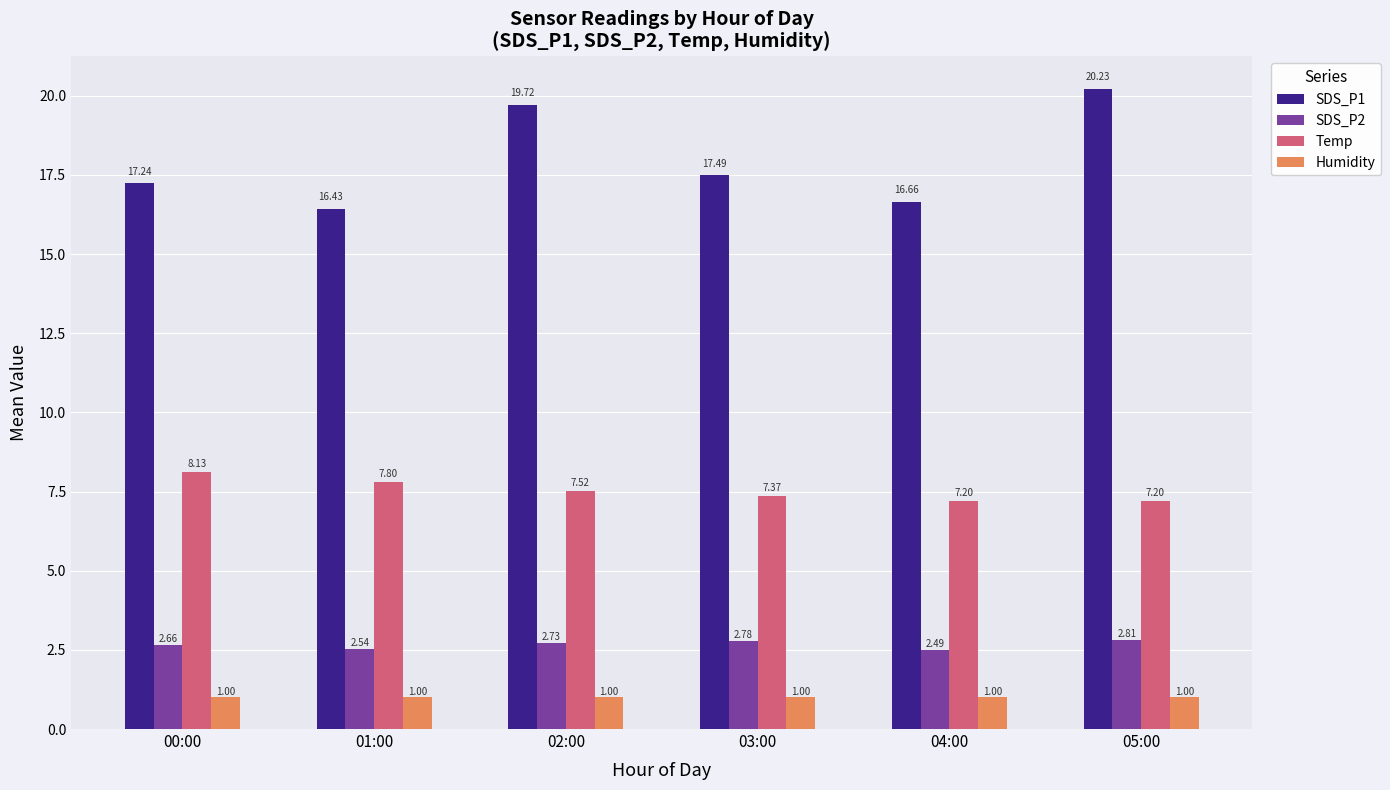

What is the minimum value shown in the chart?

1.0